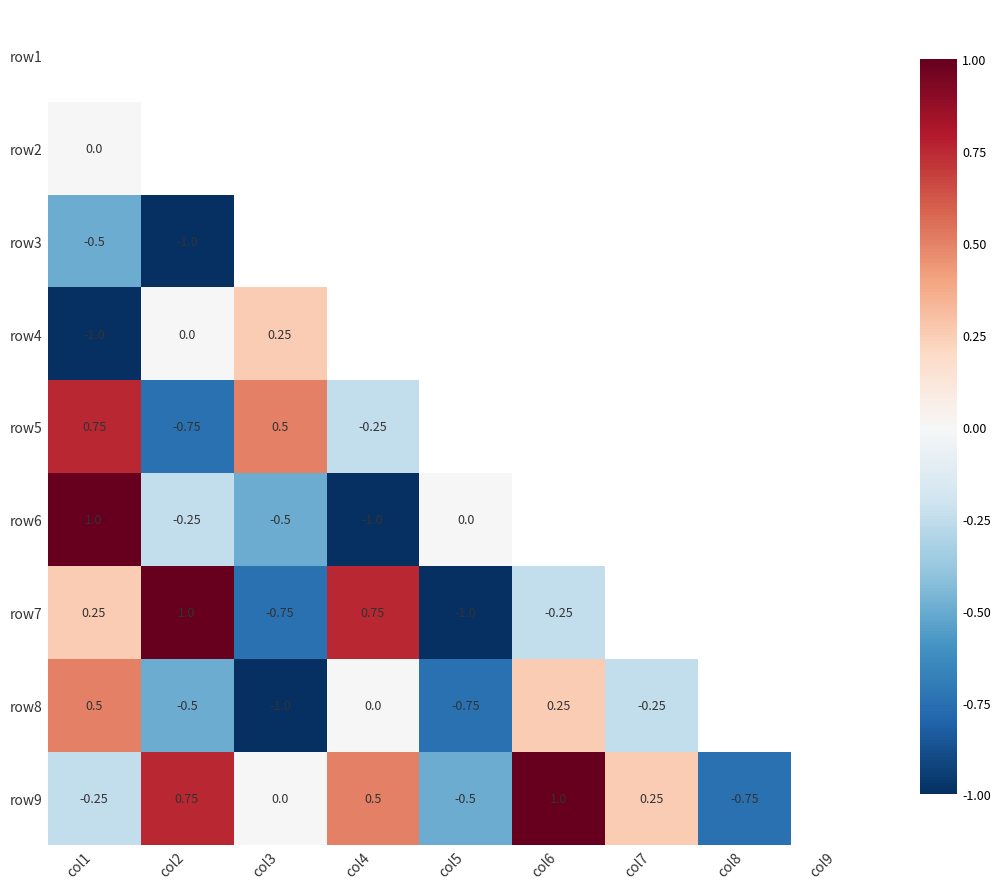

What is the difference between the highest and lowest values at col9?

2.0